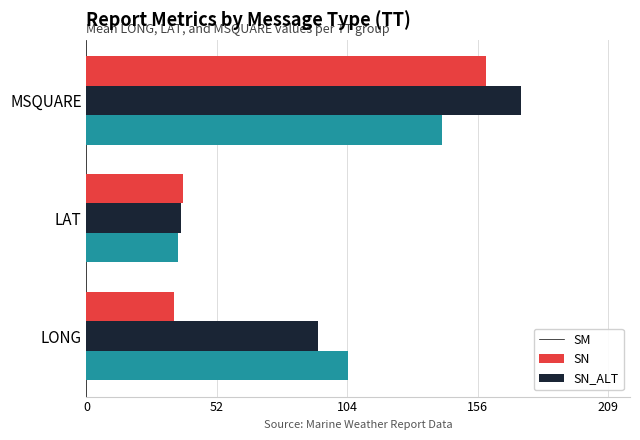

How many values in the SN_ALT series are below 38?

1